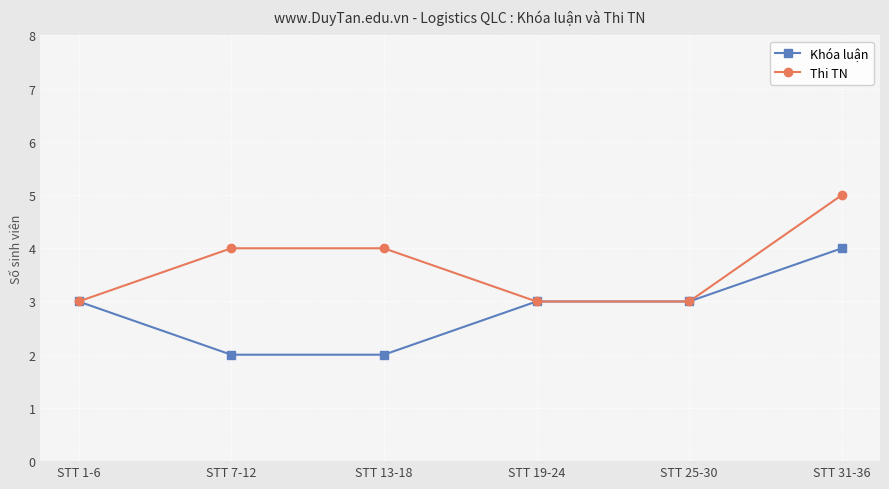

Rank the series at STT 13-18 from lowest to highest value.

Khóa luận, Thi TN